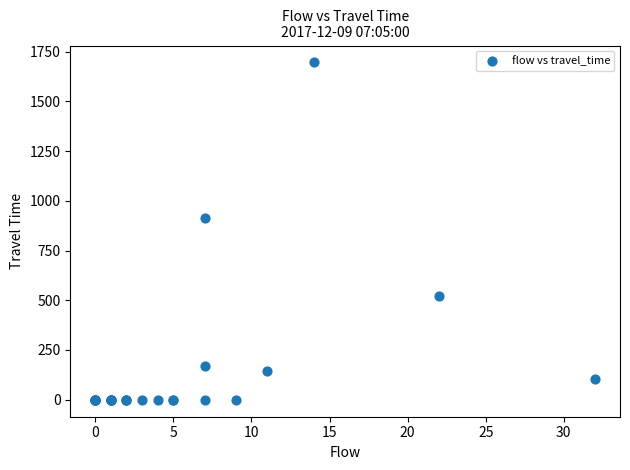

What Y value in the scatter plot is closest to 847?

916